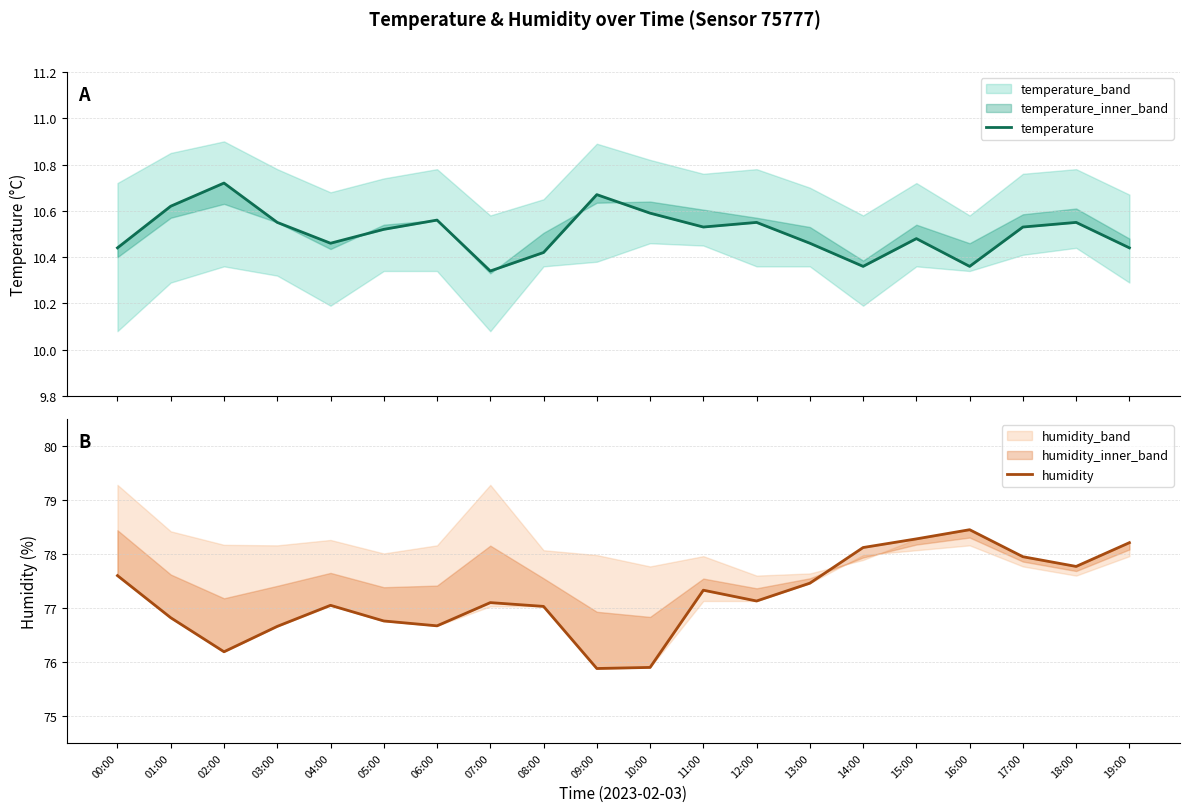

Read the humidity value at 05:00.

76.8